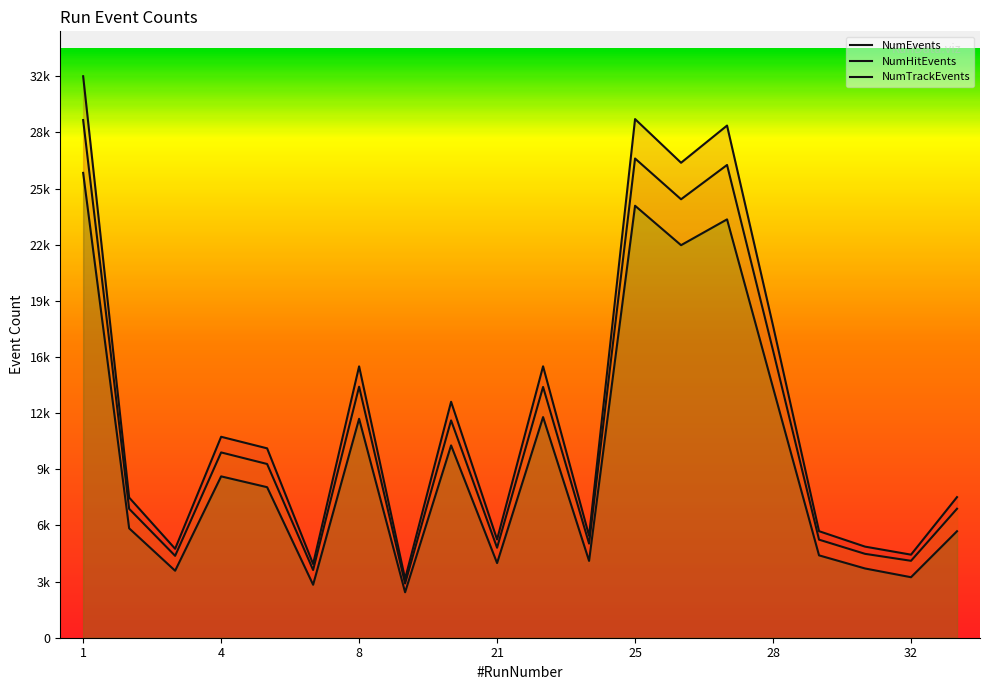

True or false: NumEvents has a value of 18452 at 20.

False